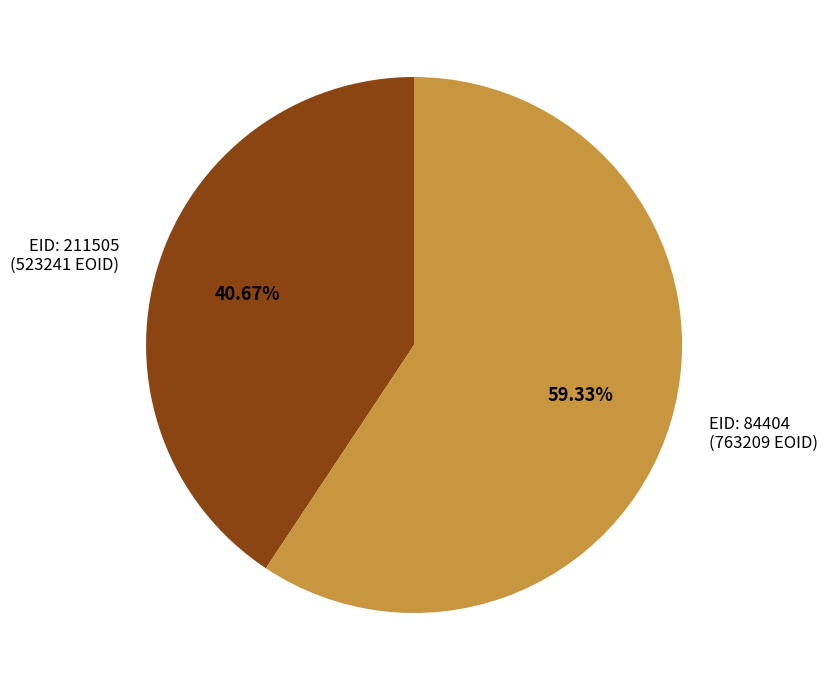

Is there any slice that represents more than half of the pie?

Yes